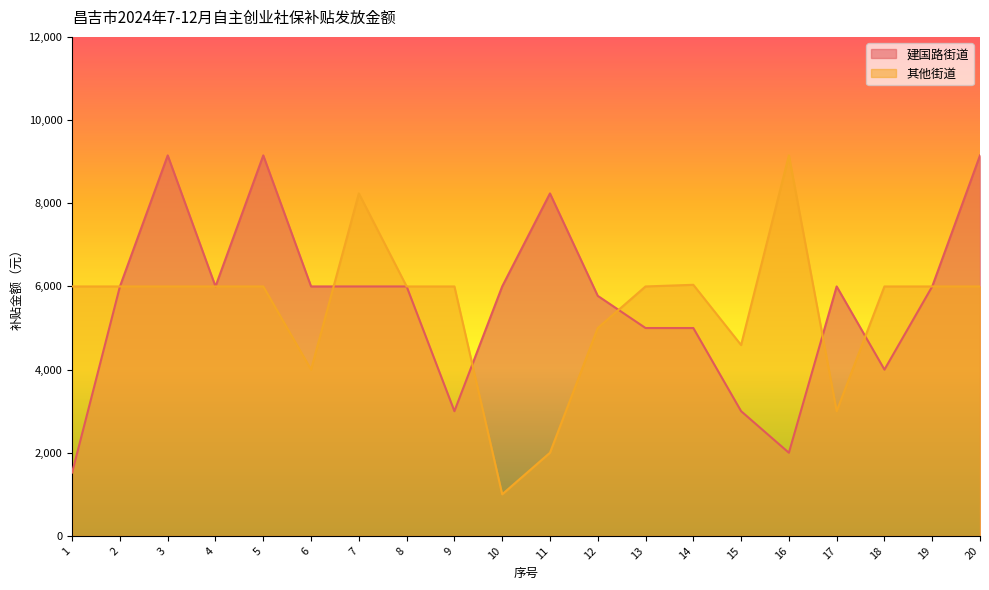

How many distinct data groups are displayed?

2